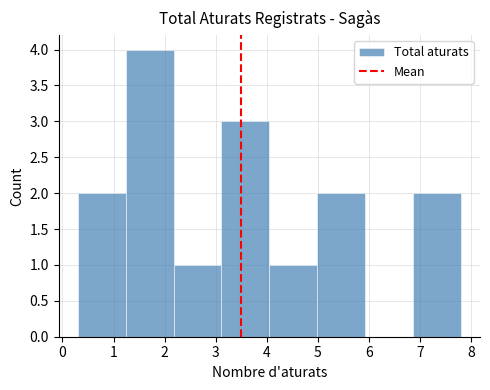

Reading left to right, transcribe this chart: for each bar, give the range it covers on the x-axis and its height. Neither the bar edges nor the heights are printed on the chart, so give them approximately, as read against the axes.

0.3 to 1.2: 2
1.2 to 2.2: 4
2.2 to 3.1: 1
3.1 to 4.1: 3
4.1 to 5.0: 1
5.0 to 5.9: 2
5.9 to 6.9: 0
6.9 to 7.8: 2